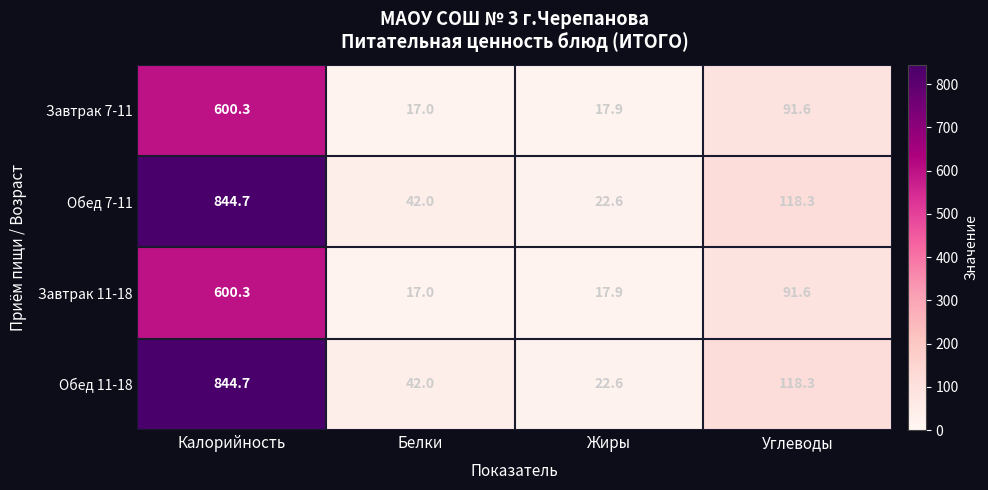

What is the spread (max minus min) of values at Белки?

25.0